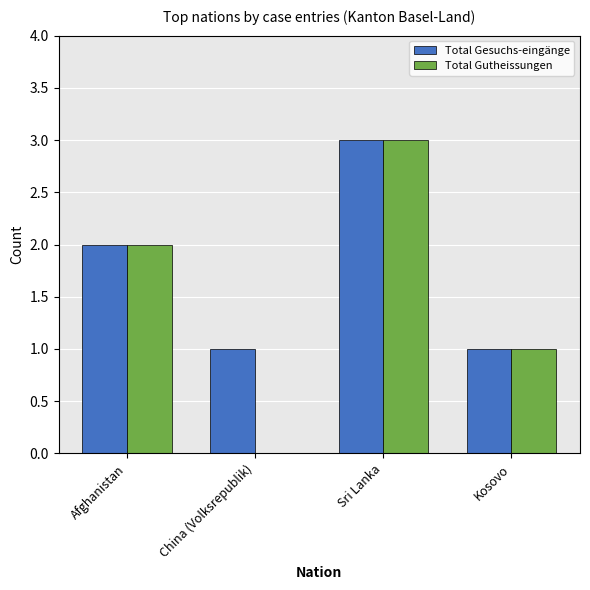

The Total Gutheissungen series shows 2 at China (Volksrepublik). True or false?

False